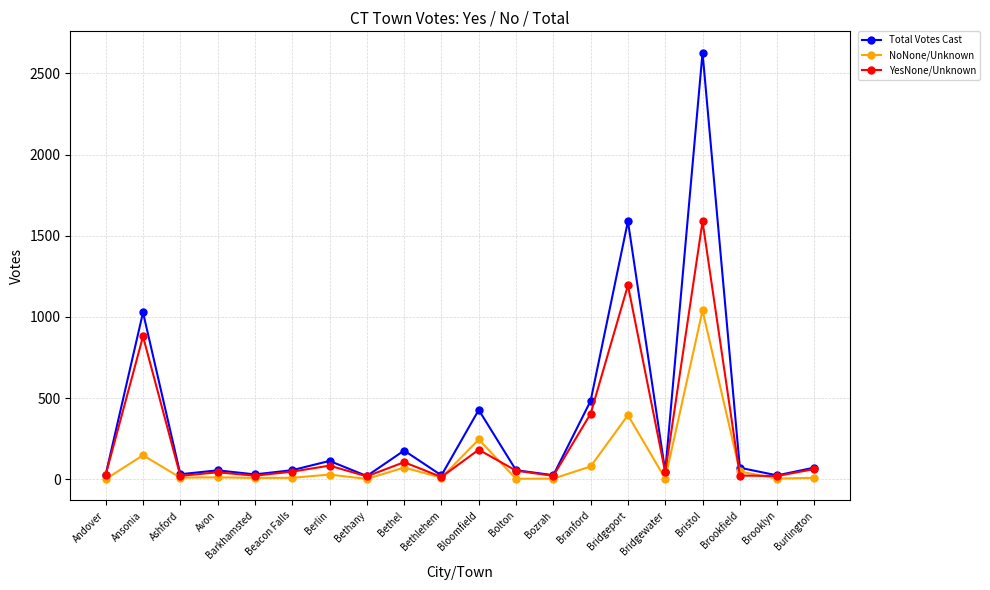

True or false: Total Votes Cast has more than 2 points higher than both neighbors.

True